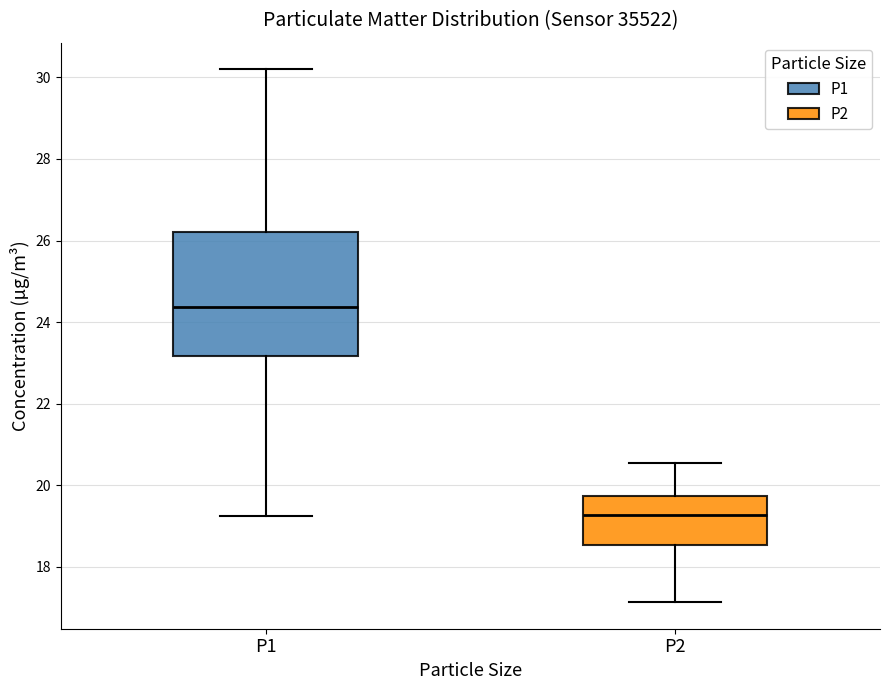

Which box has the highest median line?

P1